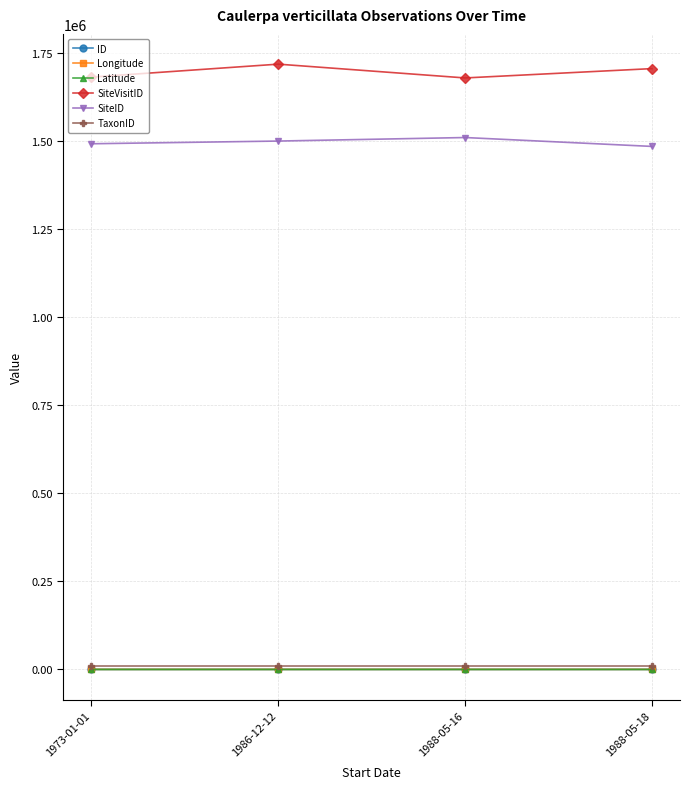

True or false: TaxonID and SiteVisitID cross at least once.

False